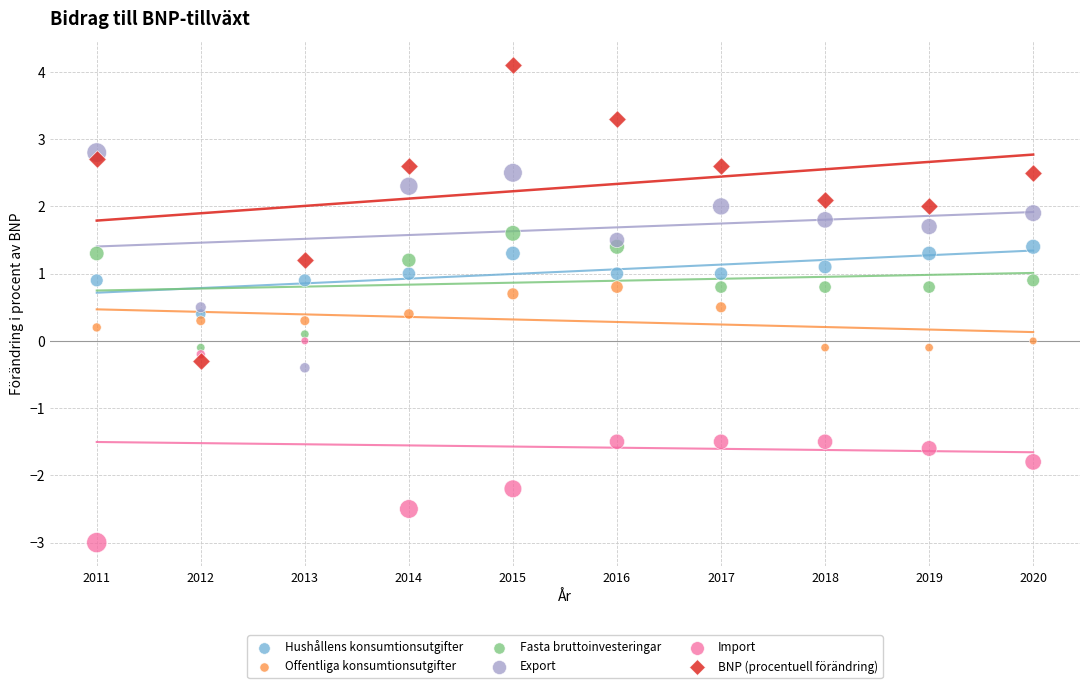

Which series has the widest spread of Y values?

BNP (procentuell förändring)